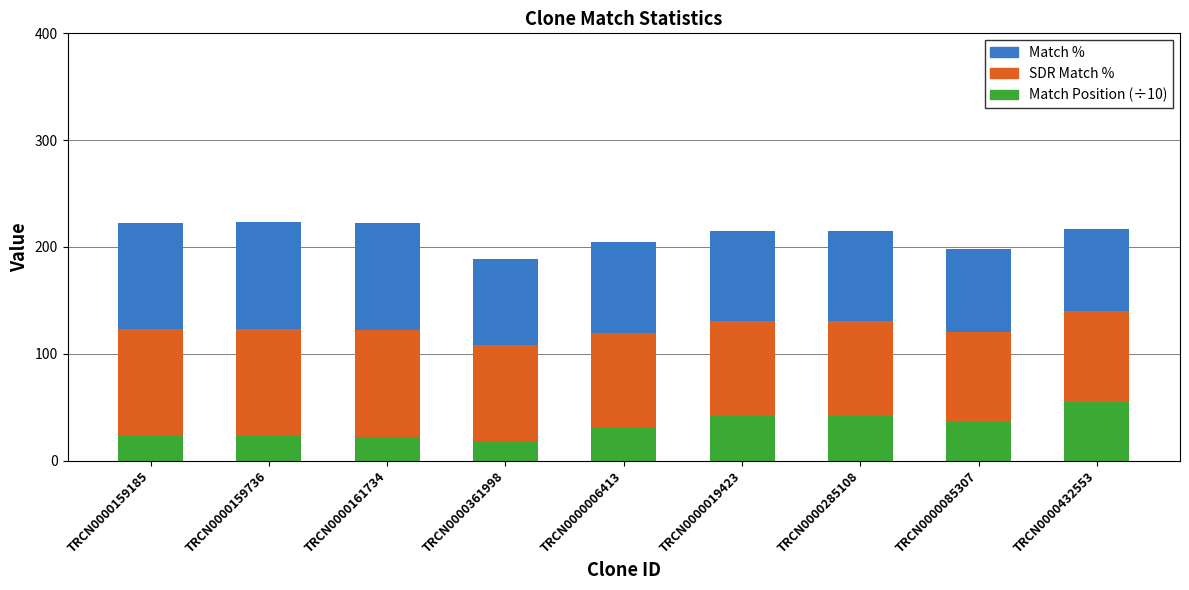

What is the total value across all series at TRCN0000285108?

215.4